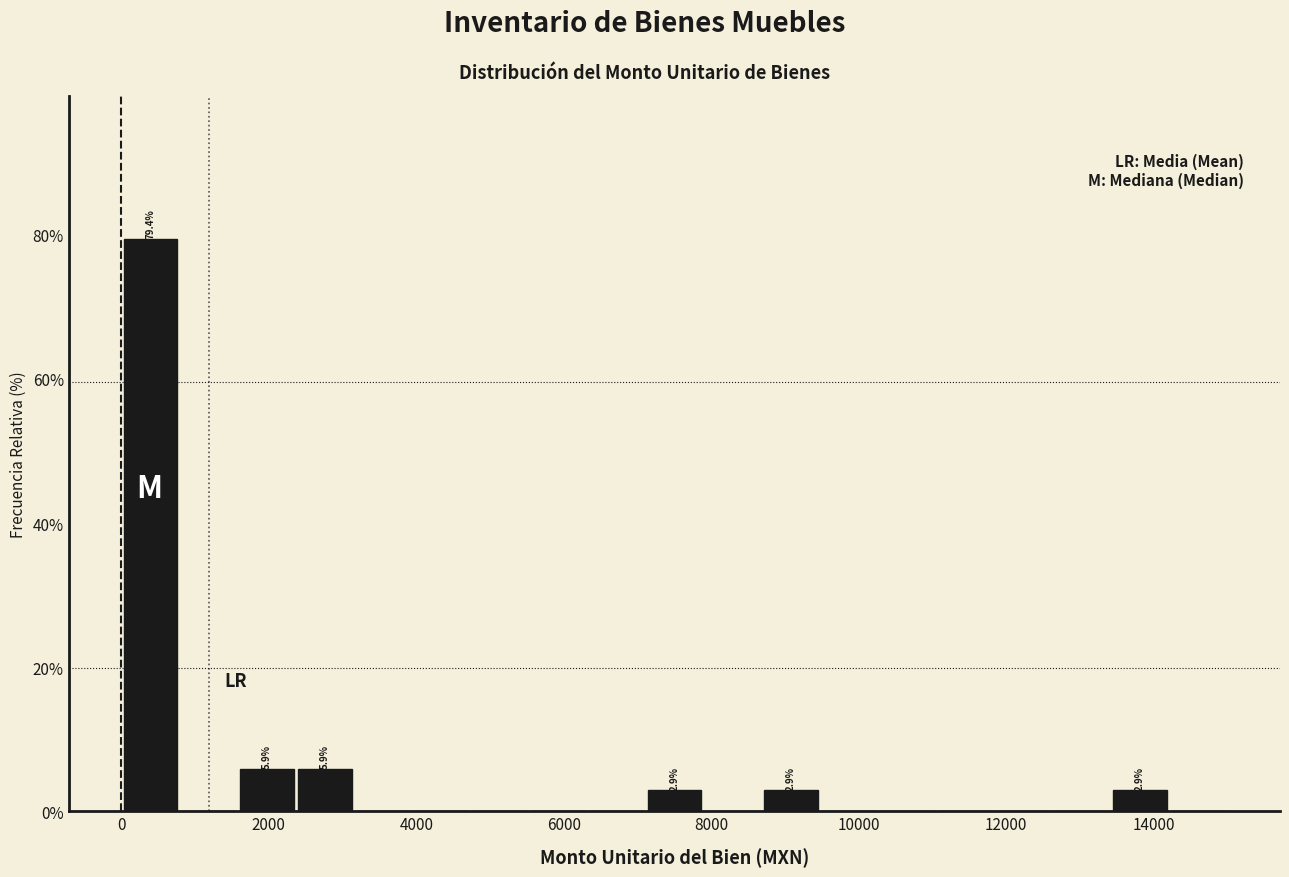

Around what value on the x-axis is the tallest bar? Give the approximate position of its centre, as read against the axis.

400